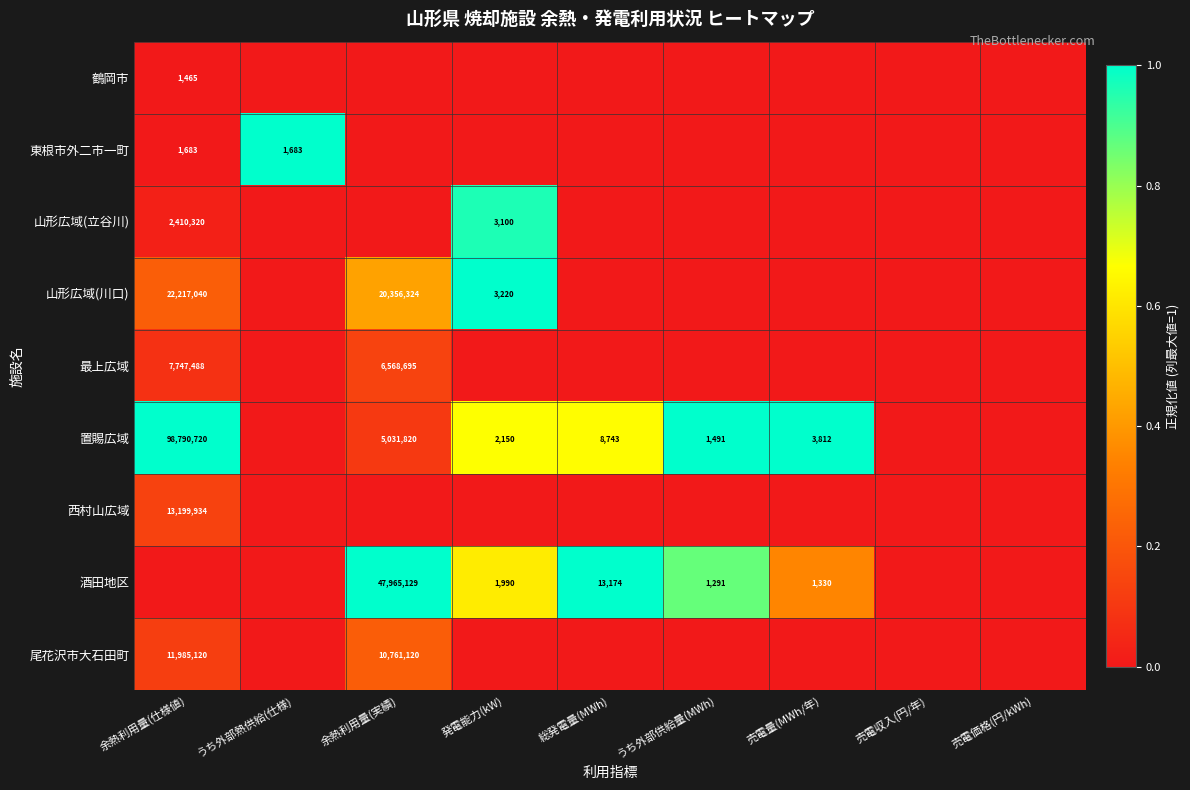

True or false: 酒田地区 has a value of 502 at 売電量(MWh/年).

False